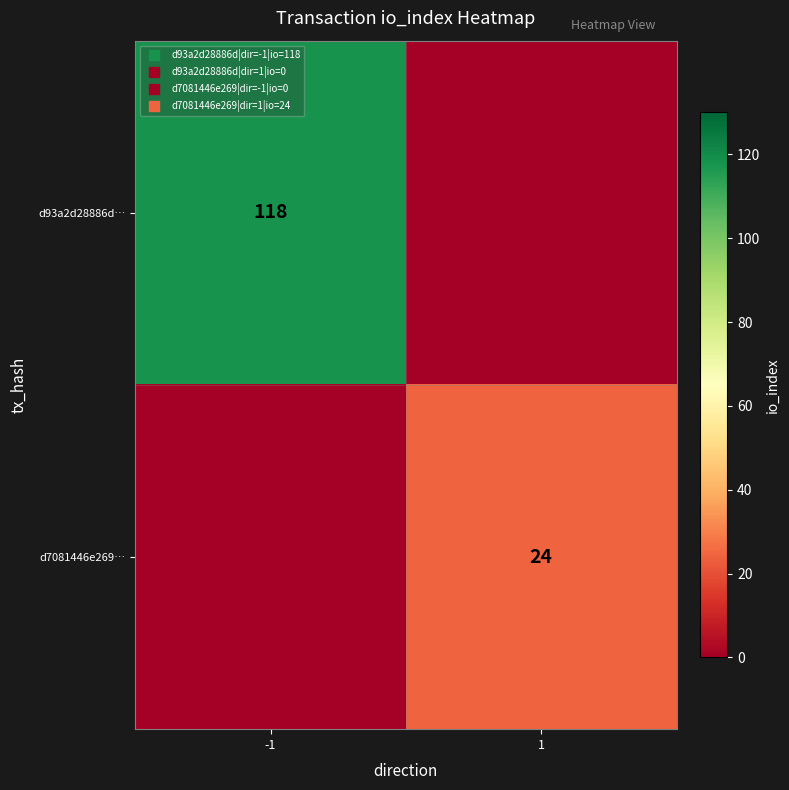

What is the sum of all d93a2d28886d… values?

118